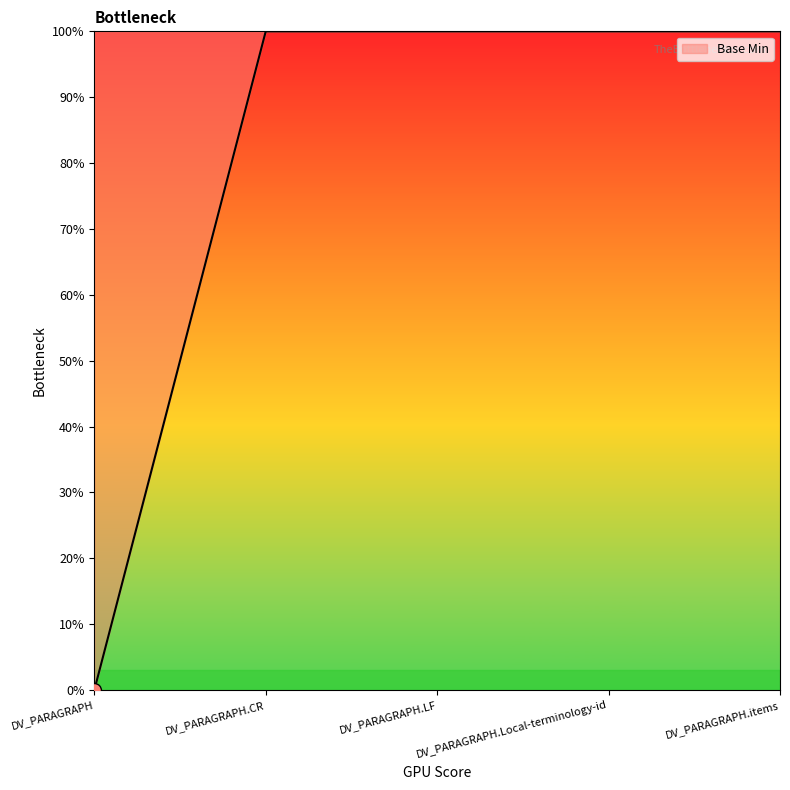

What is the difference between the maximum and minimum values?

100